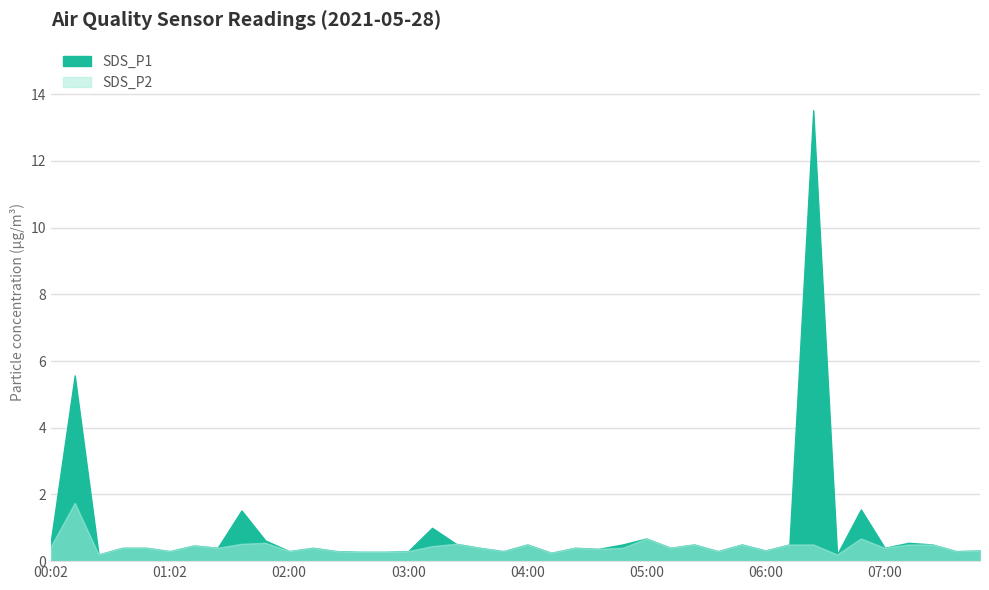

What is the label of the 15th point from the left?

02:48